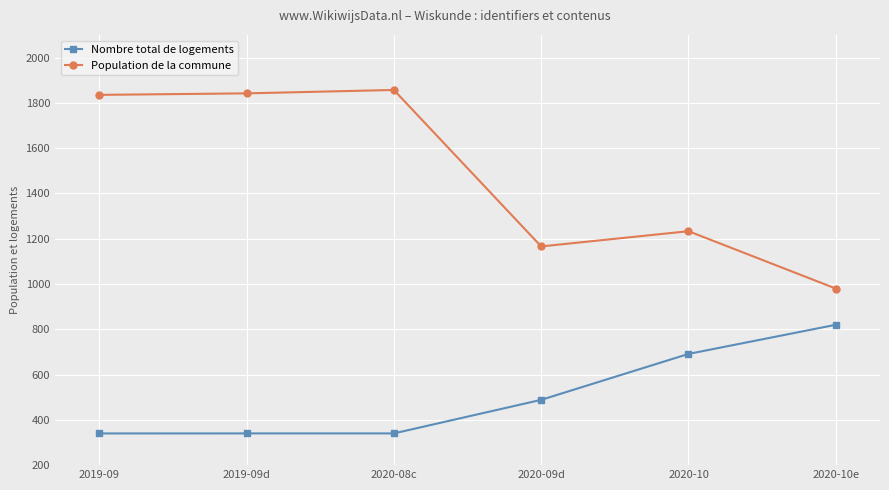

What is the greatest value displayed?

1857.2